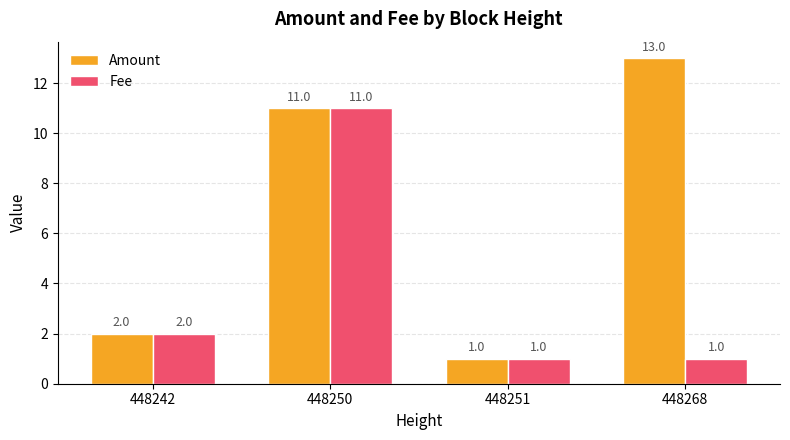

Rank the series by their average value, from lowest to highest.

Fee, Amount